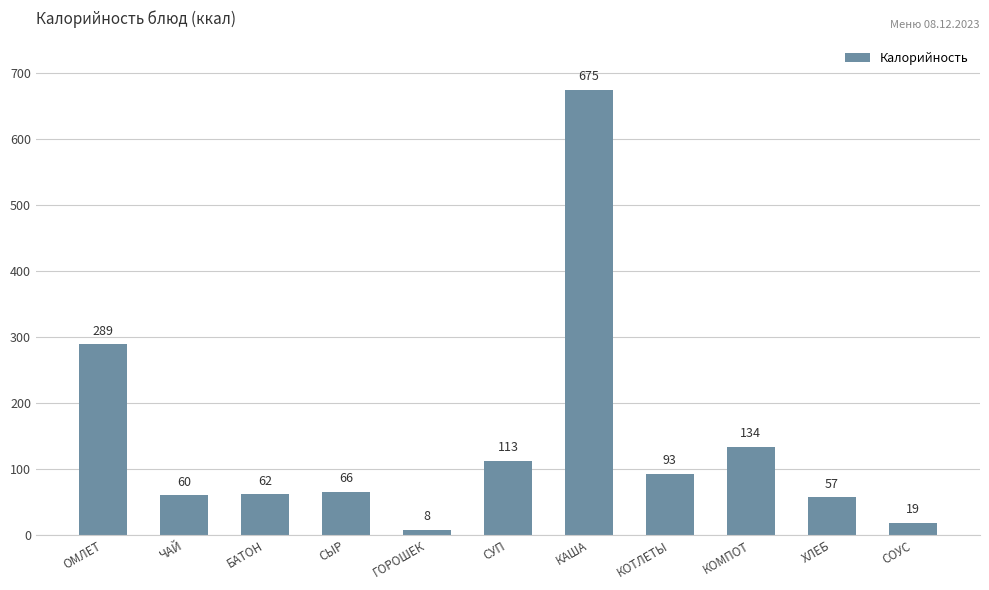

What is the label of the 8th bar from the left?

КОТЛЕТЫ